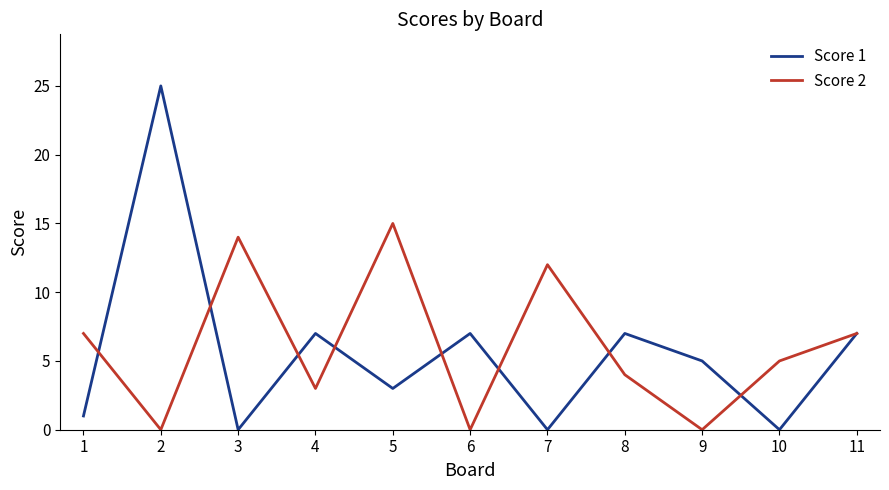

List the series in order of their peak value, highest first.

Score 1, Score 2